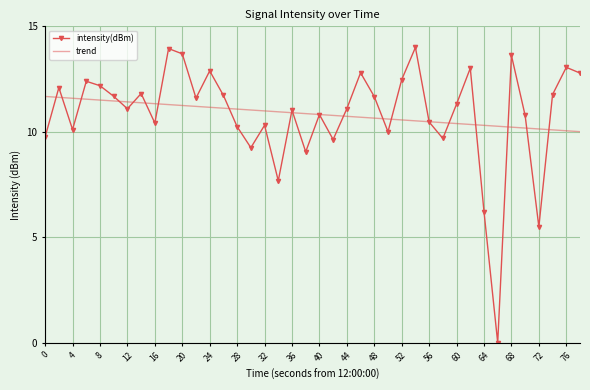

List the series in order of their peak value, lowest first.

trend, intensity(dBm)